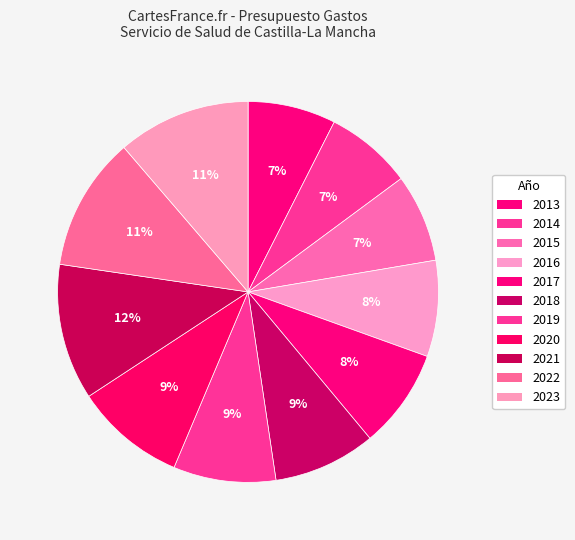

Count the number of slices in the pie.

11